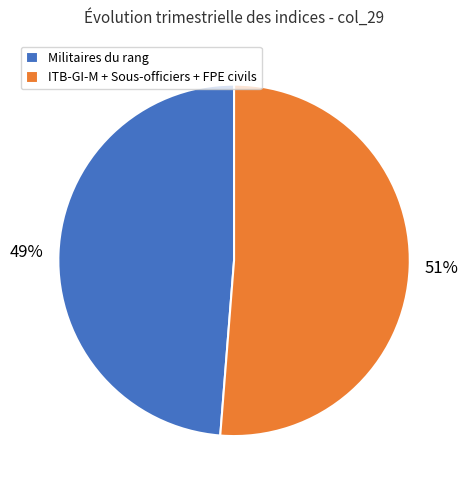

To the nearest percent, what portion does ITB-GI-M + Sous-officiers + FPE civils represent?

51%